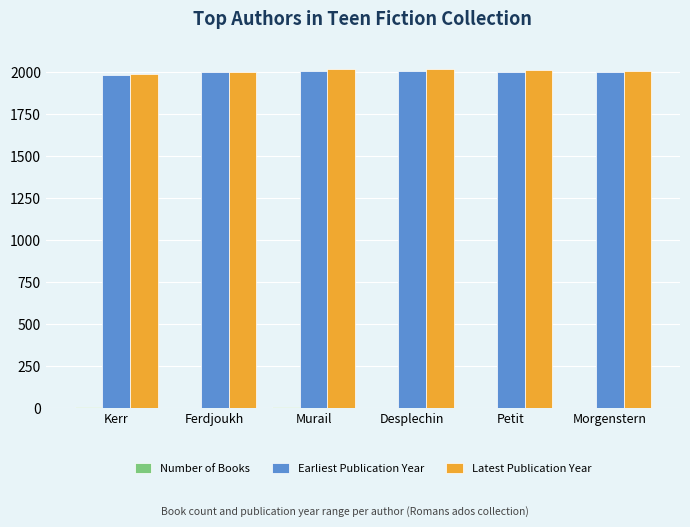

Is it true that Latest Publication Year equals 2009 at Morgenstern?

True